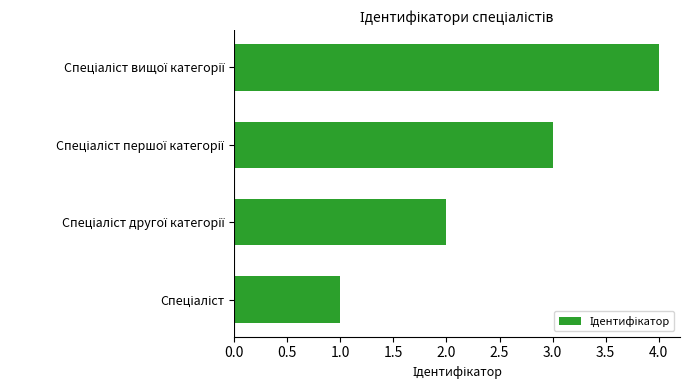

What is the maximum value shown in the chart?

4